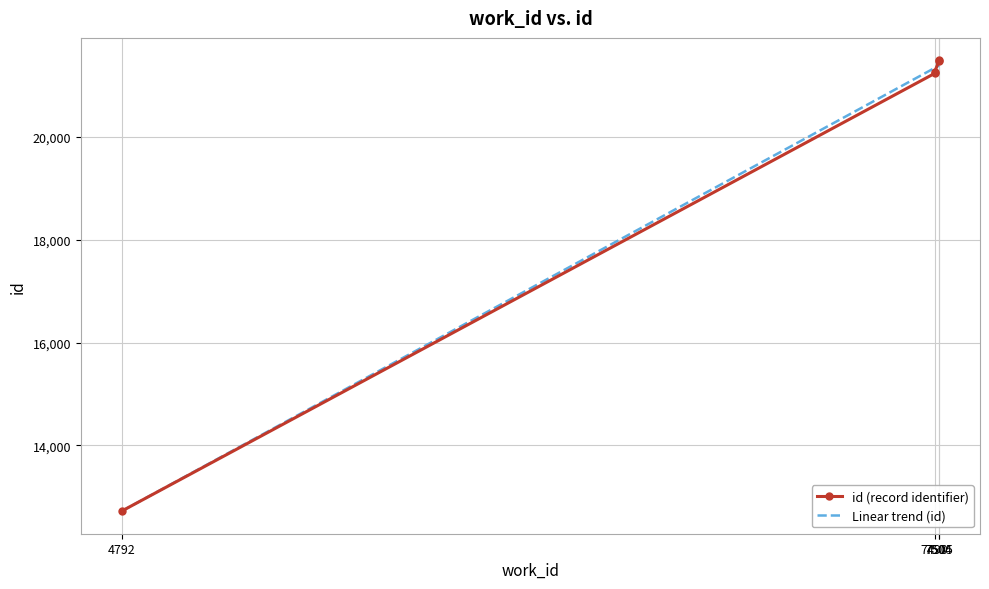

What is the ratio of the value at 7490 to the value at 7490?

1.0